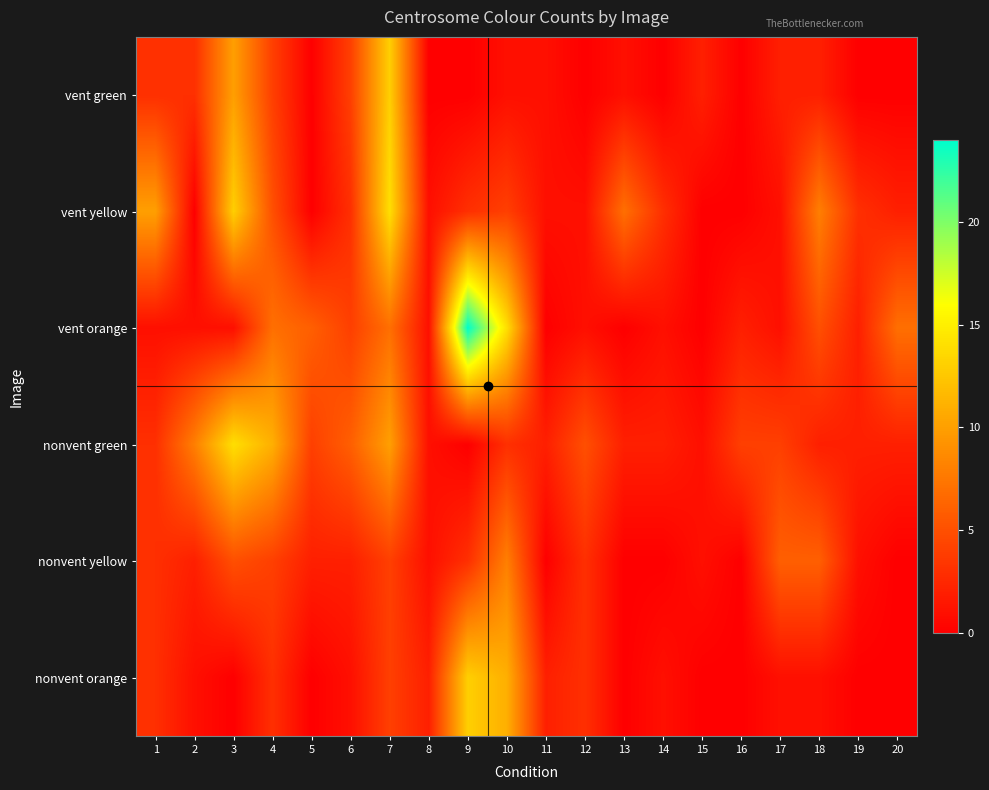

What is the total value across all series at 15?

4